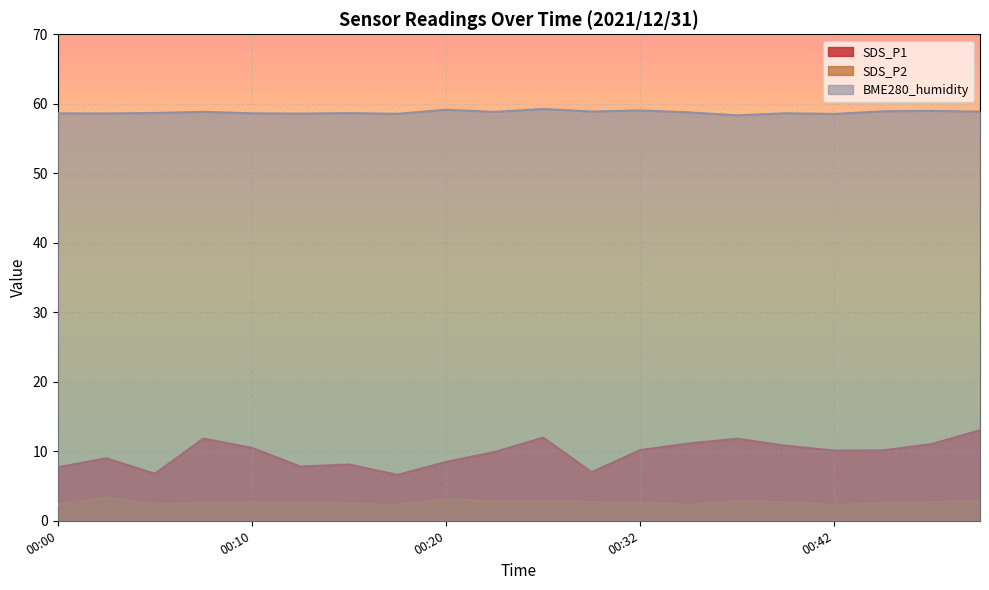

List the labels in order of BME280_humidity value, smallest first.

00:37, 00:42, 00:17, 00:12, 00:03, 00:00, 00:10, 00:39, 00:15, 00:05, 00:35, 00:07, 00:25, 00:49, 00:30, 00:44, 00:47, 00:32, 00:20, 00:27